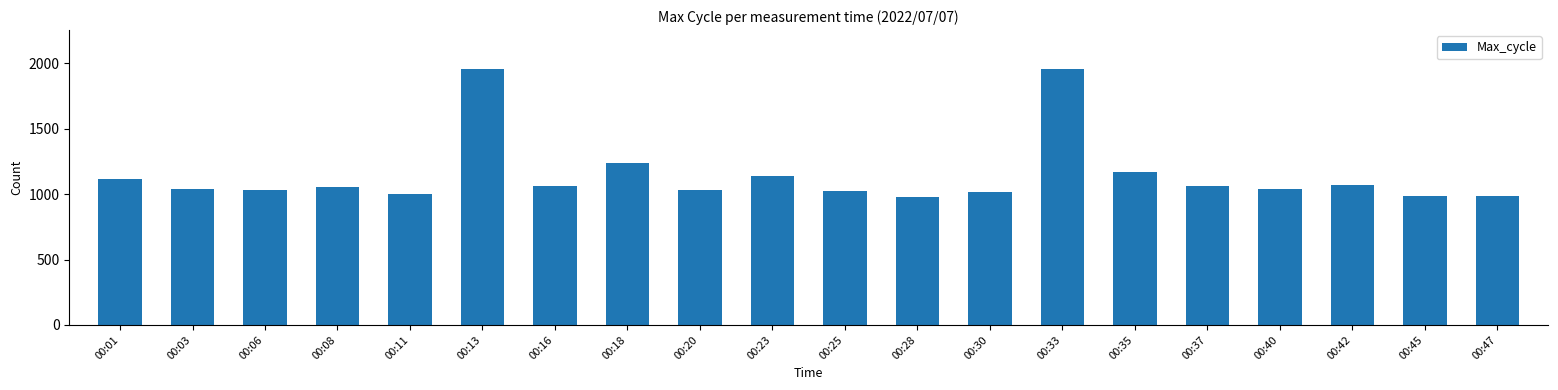

Is it true that the value at 00:03 is 1039?

True